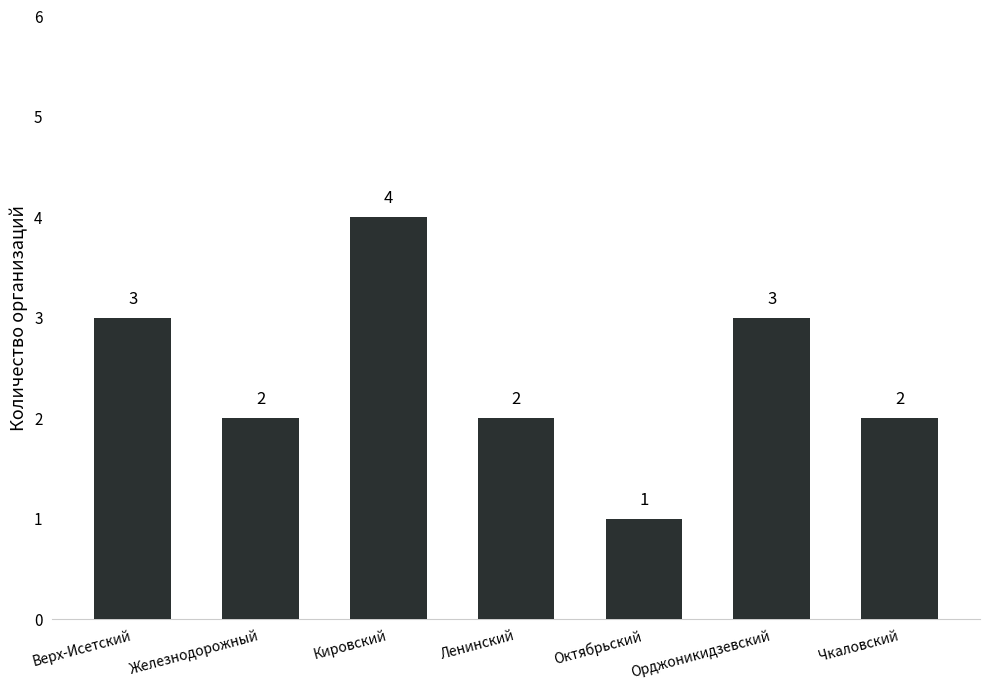

Reading left to right, transcribe all the data shown in this chart.

Верх-Исетский=3	Железнодорожный=2	Кировский=4	Ленинский=2	Октябрьский=1	Орджоникидзевский=3	Чкаловский=2